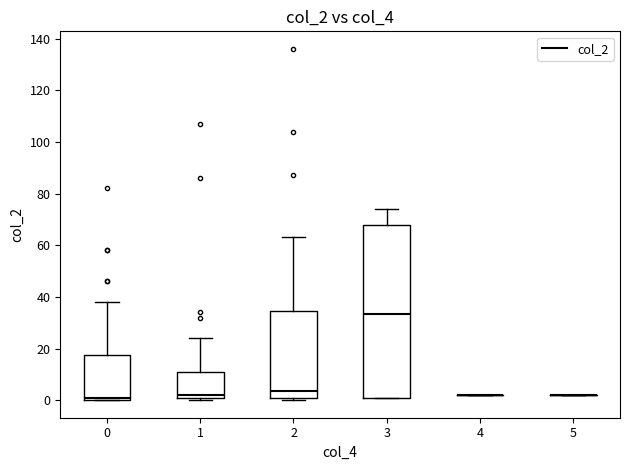

Comparing the boxes themselves (not the whiskers), which one is the tallest?

3